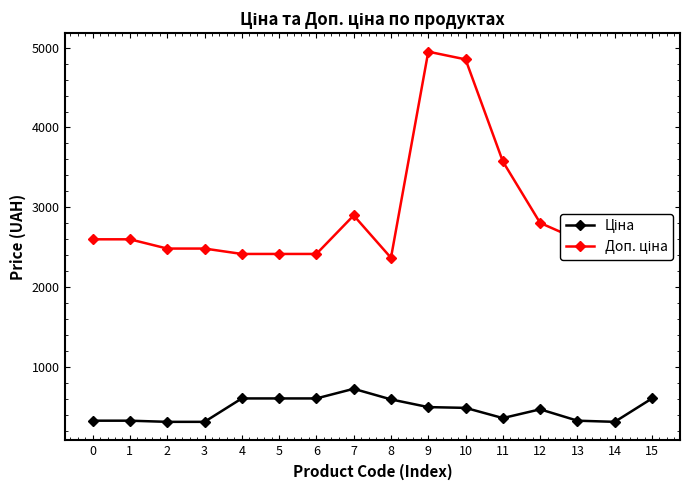

At how many categories does at least one series exceed 3084?

3